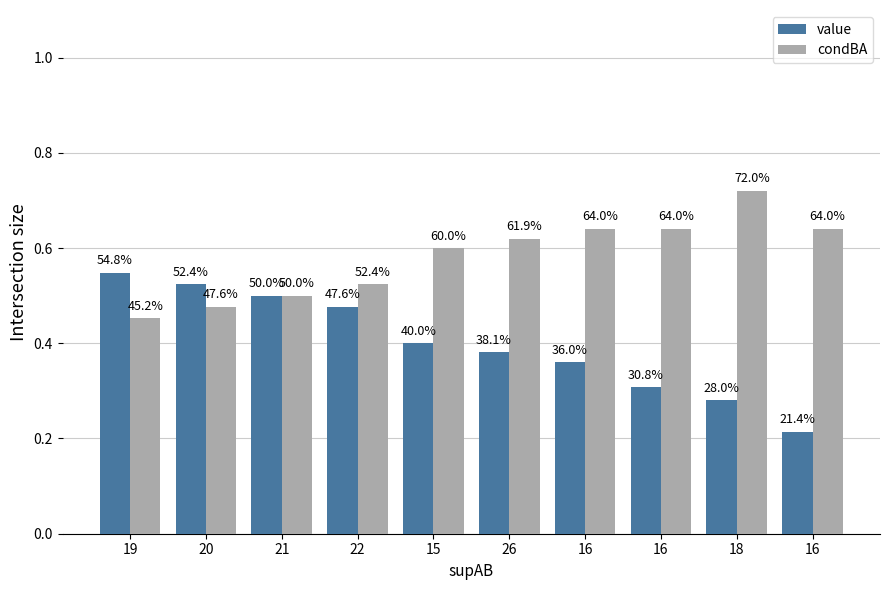

What are all the series names shown in the legend?

value, condBA